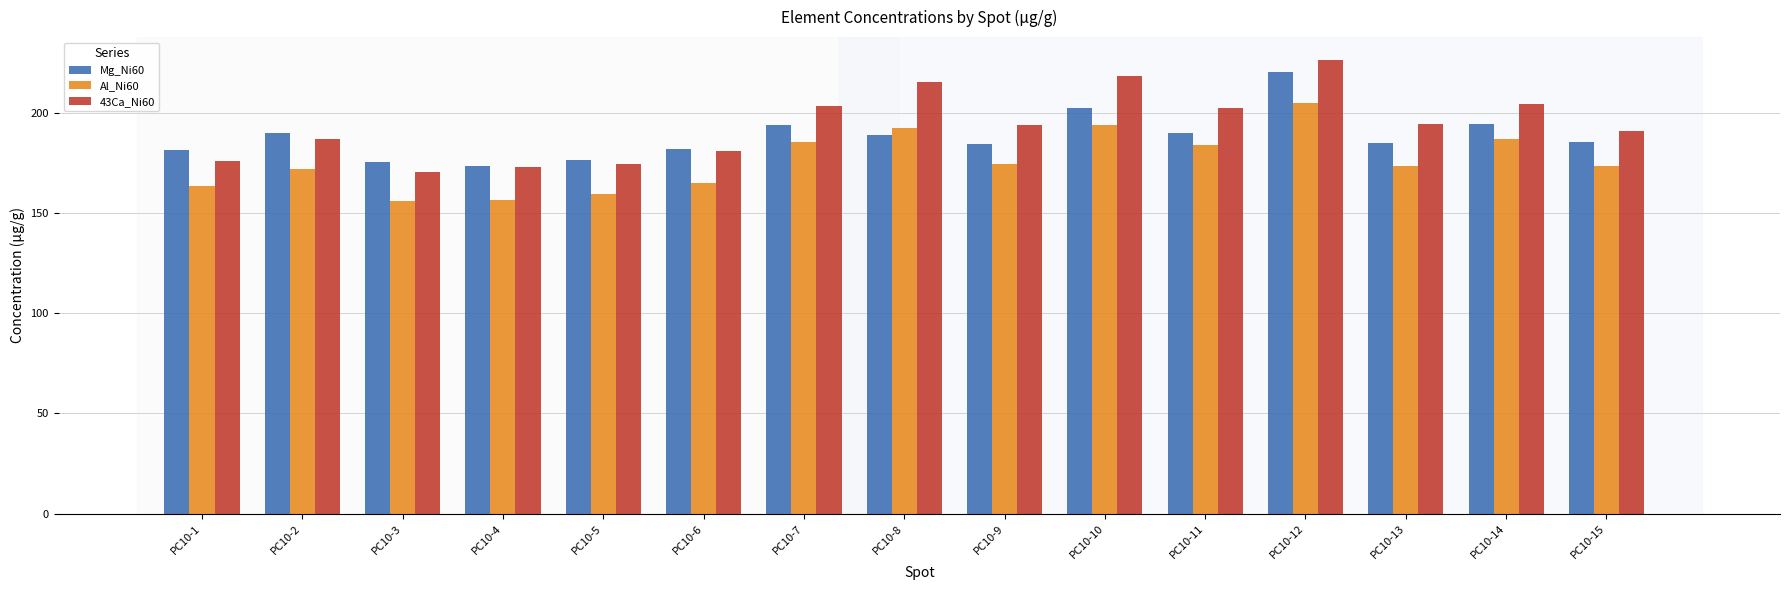

Which label corresponds to the largest value in the chart?

PC10-12